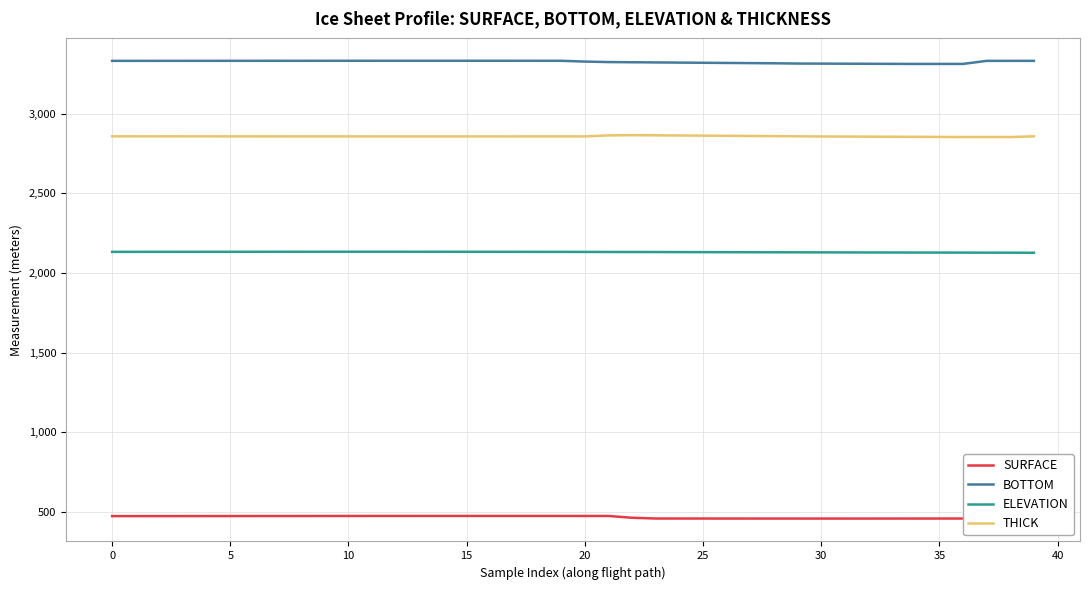

True or false: SURFACE and ELEVATION intersect in this chart.

False